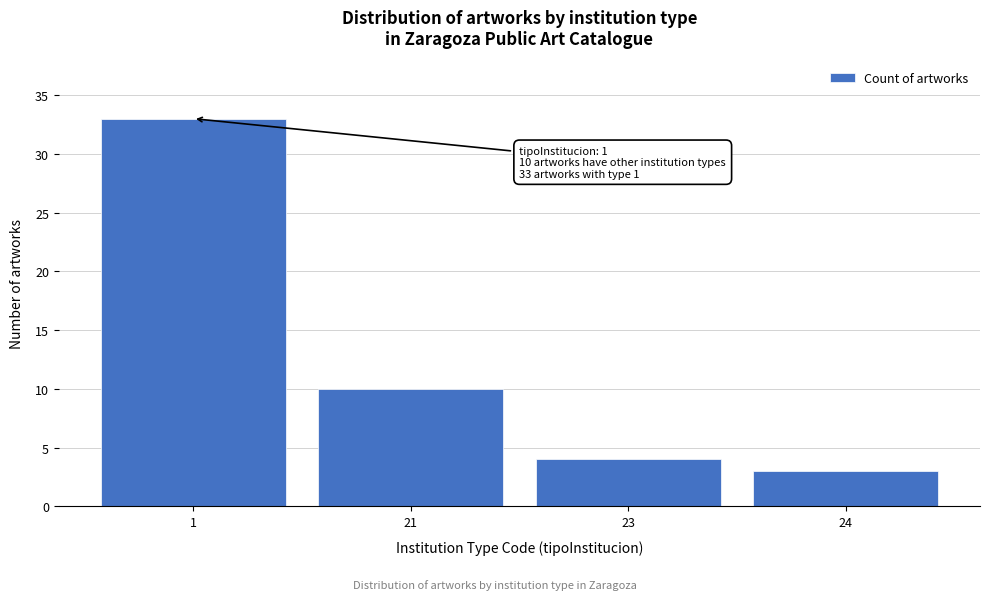

Reading left to right, extract all data points from this chart.

1=33	21=10	23=4	24=3